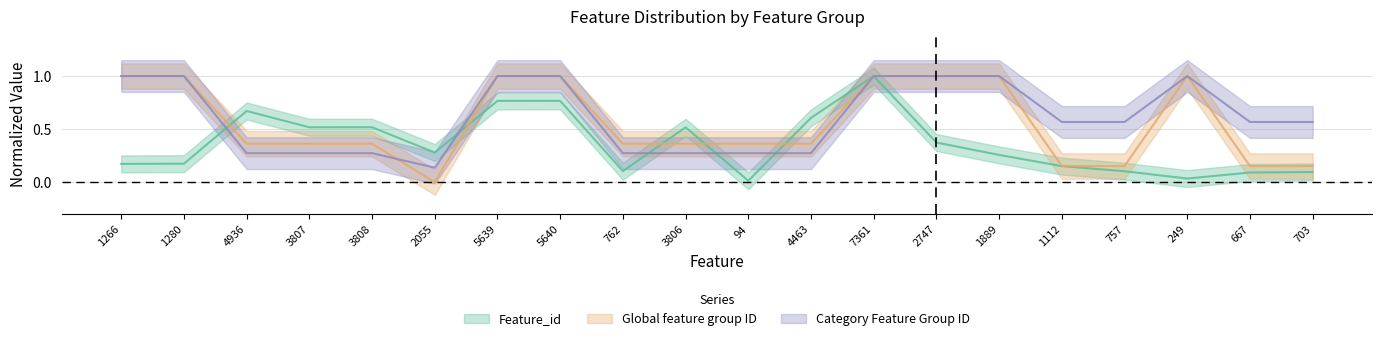

How many lines are shown in the chart?

3